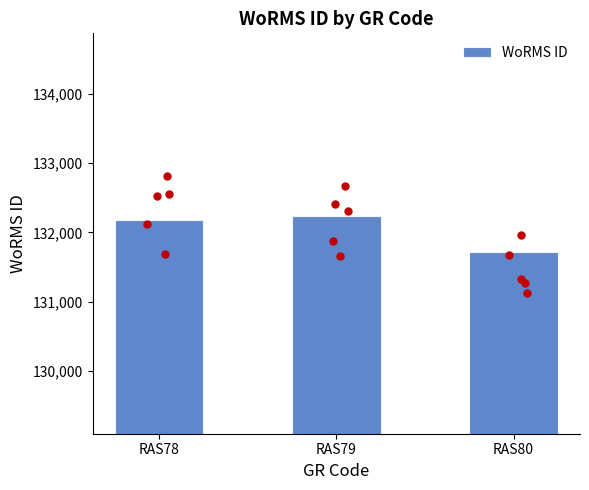

Which has a higher value, RAS80 or RAS79?

RAS79